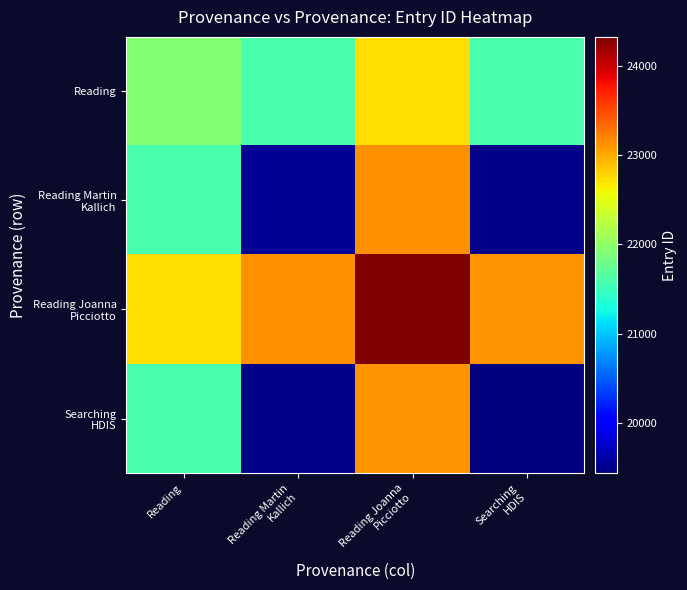

What is the greatest value displayed?

24326.3